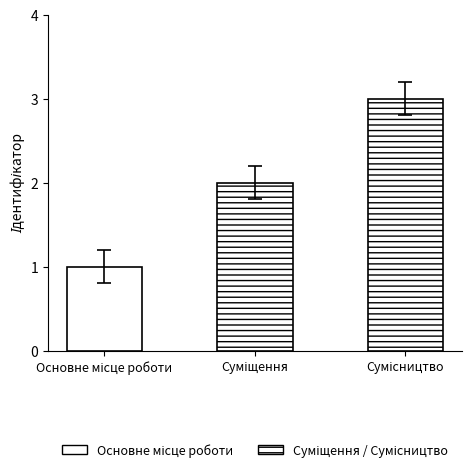

What is the value of the 2nd bar from the left?

2